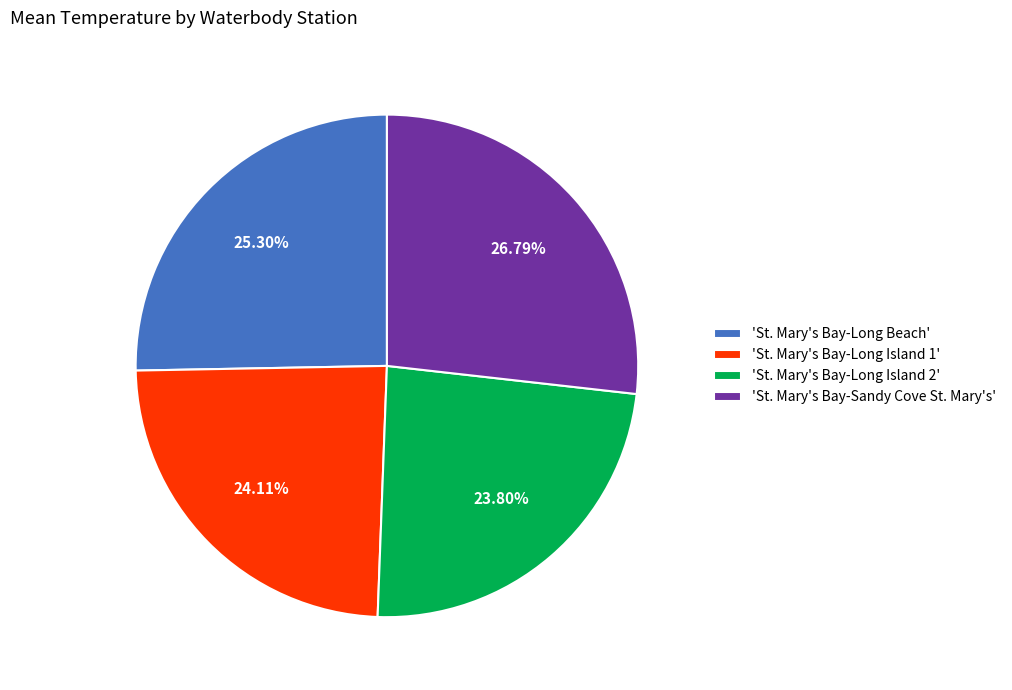

Is there any slice that represents more than half of the pie?

No